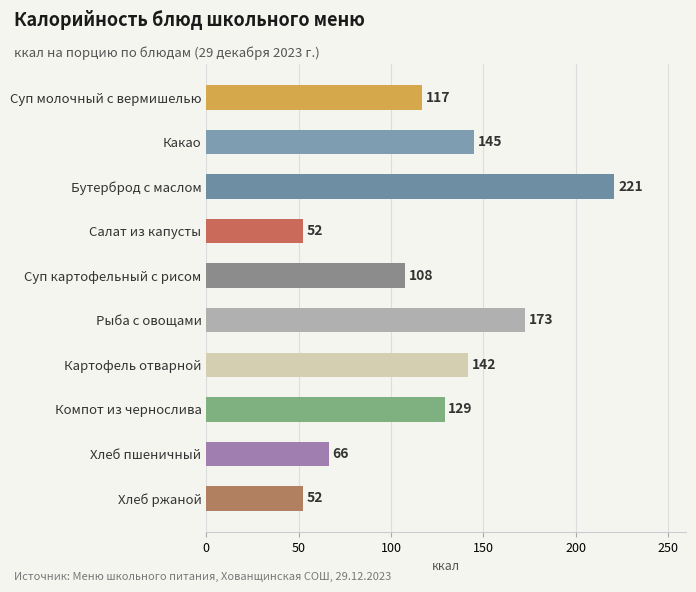

The value at Картофель отварной is 141.6. True or false?

True